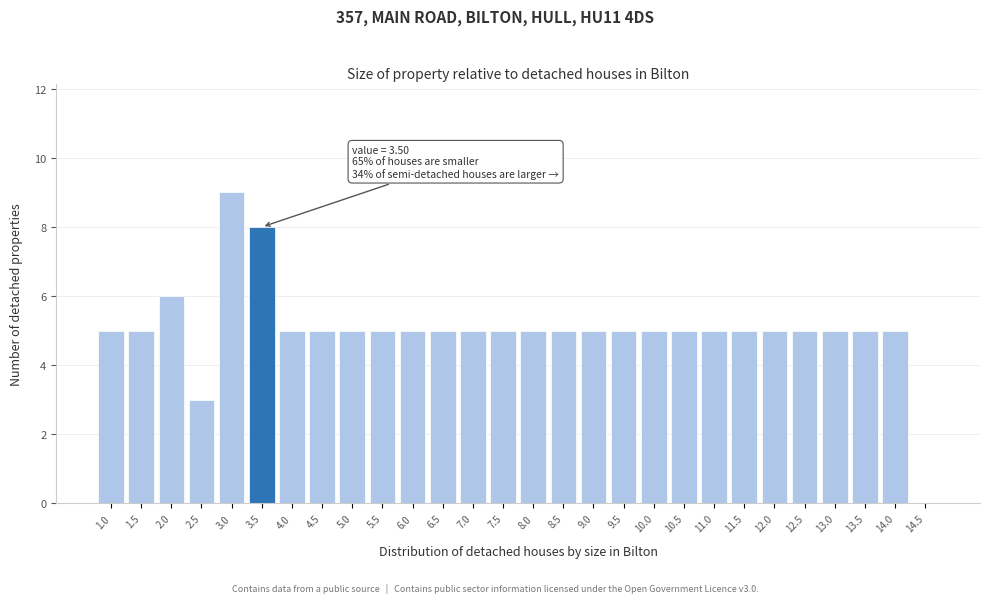

Reading right to left, transcribe all the data shown in this chart.

14.5=0	14.0=5	13.5=5	13.0=5	12.5=5	12.0=5	11.5=5	11.0=5	10.5=5	10.0=5	9.5=5	9.0=5	8.5=5	8.0=5	7.5=5	7.0=5	6.5=5	6.0=5	5.5=5	5.0=5	4.5=5	4.0=5	3.5=8	3.0=9	2.5=3	2.0=6	1.5=5	1.0=5